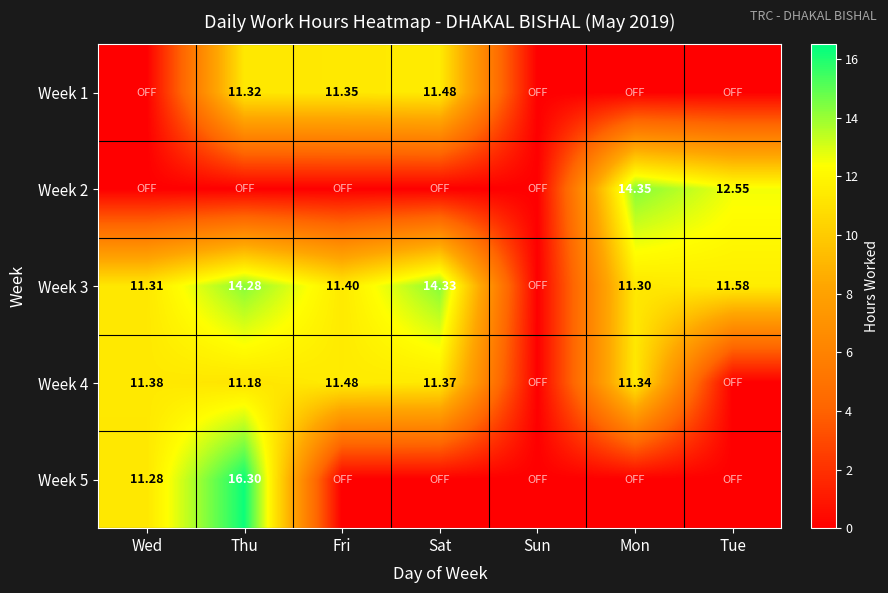

What is the sum of the Week 3 values at Tue and Thu?

25.9